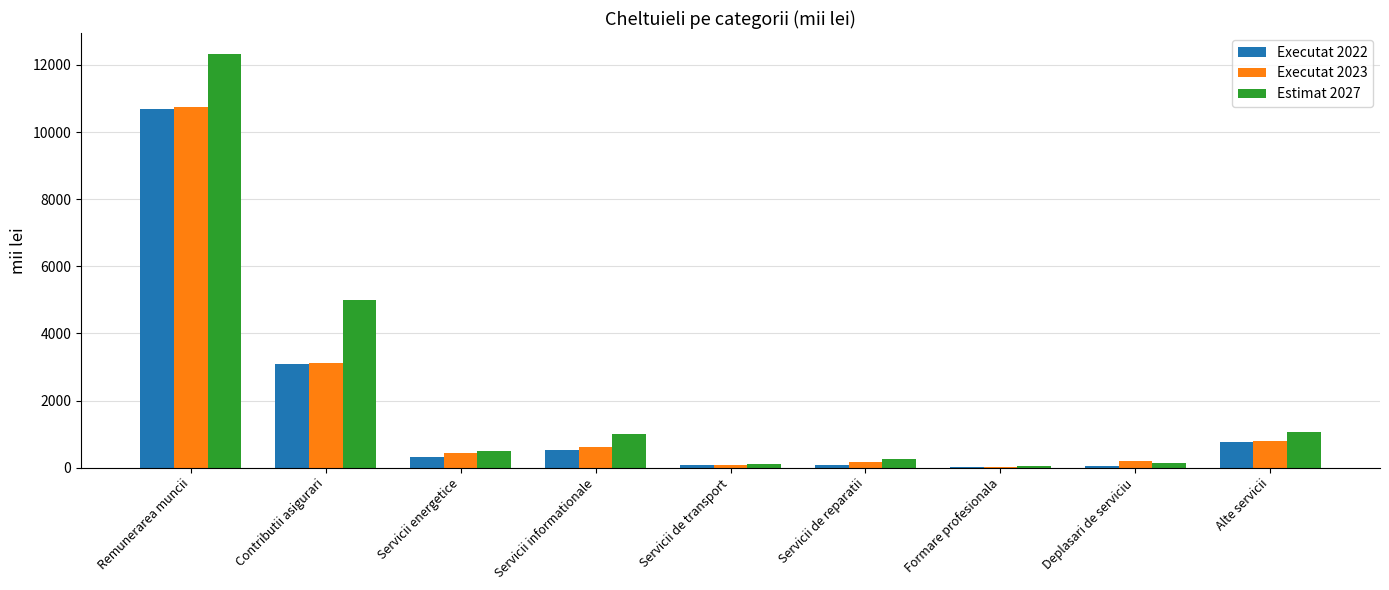

What is the sum of all Estimat 2027 values?

20445.4